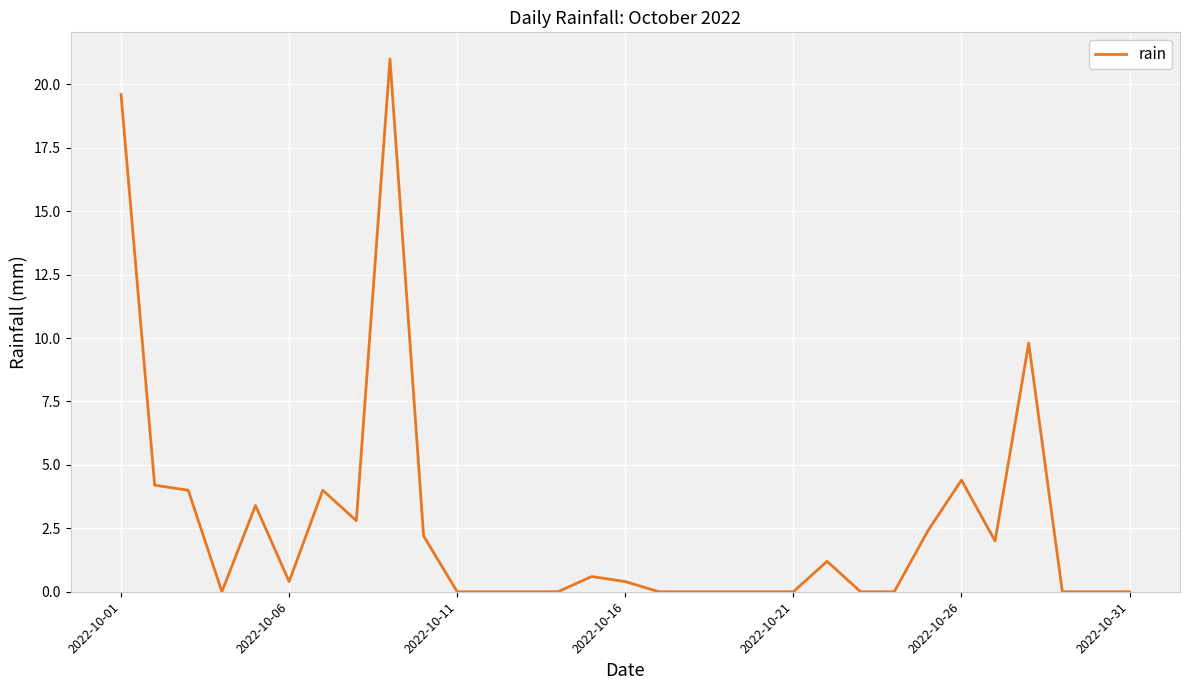

Is this an area chart (filled region under the line)?

No